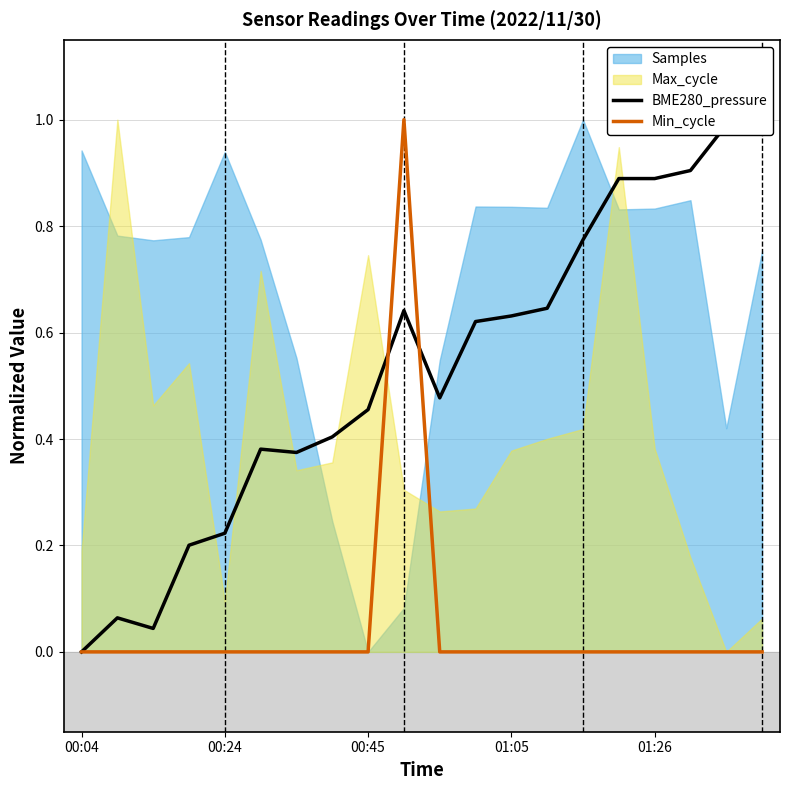

How many interior local peaks does the Min_cycle series have?

1